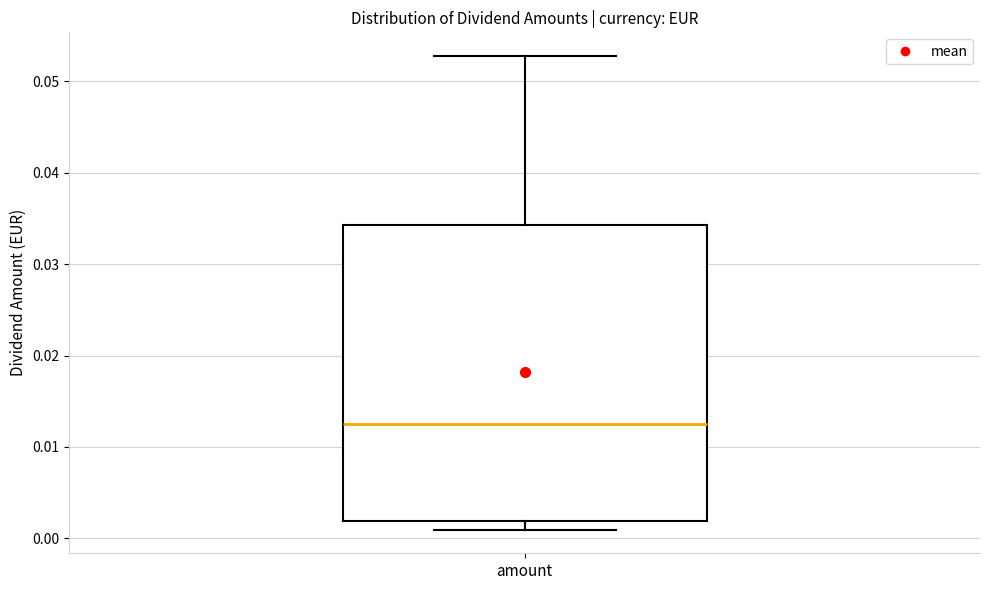

Read this box plot against the y-axis: the position of the median line, the range covered by the box, and the ends of both whiskers. The values are not printed on the chart, so give them approximately, as read against the axis.

median 0.012, box 0.002 to 0.034, whiskers 0.001 to 0.053